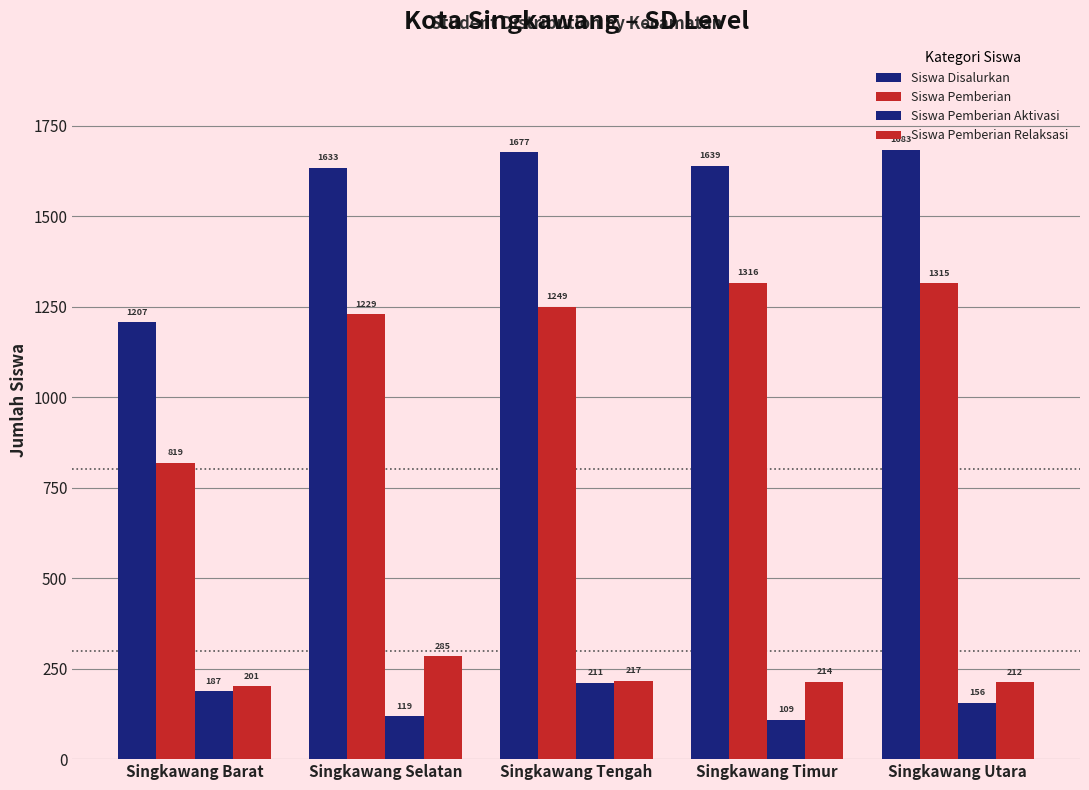

The value of Siswa Pemberian Aktivasi at Singkawang Tengah is 138. True or false?

False